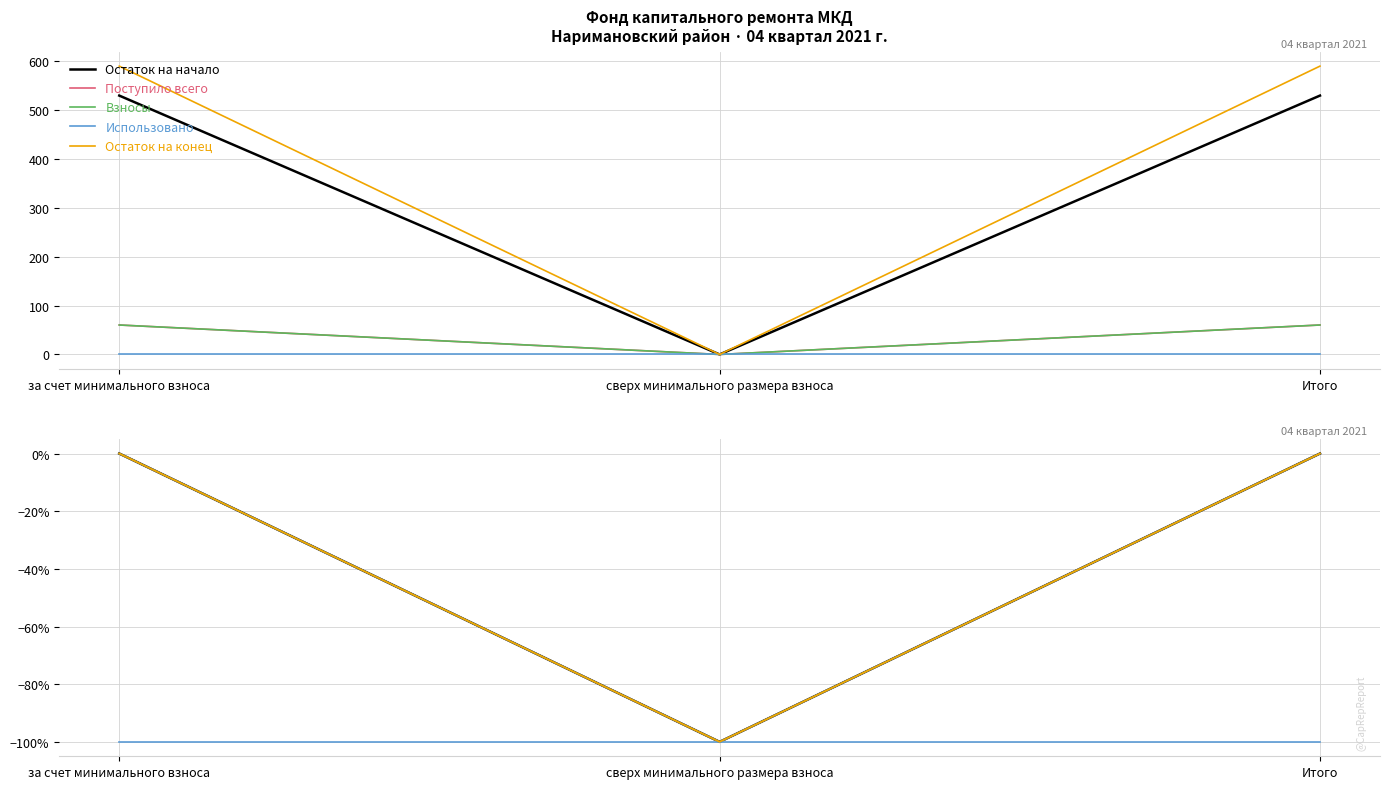

Which category has the highest value in the Остаток на конец series?

за счет минимального взноса